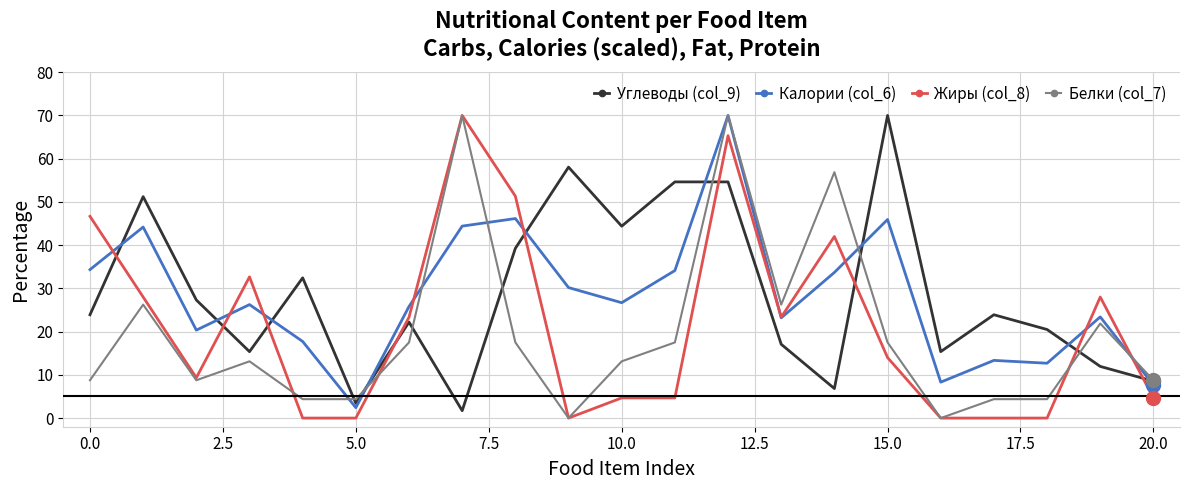

True or false: Углеводы (col_9) has more than 2 points higher than both neighbors.

True